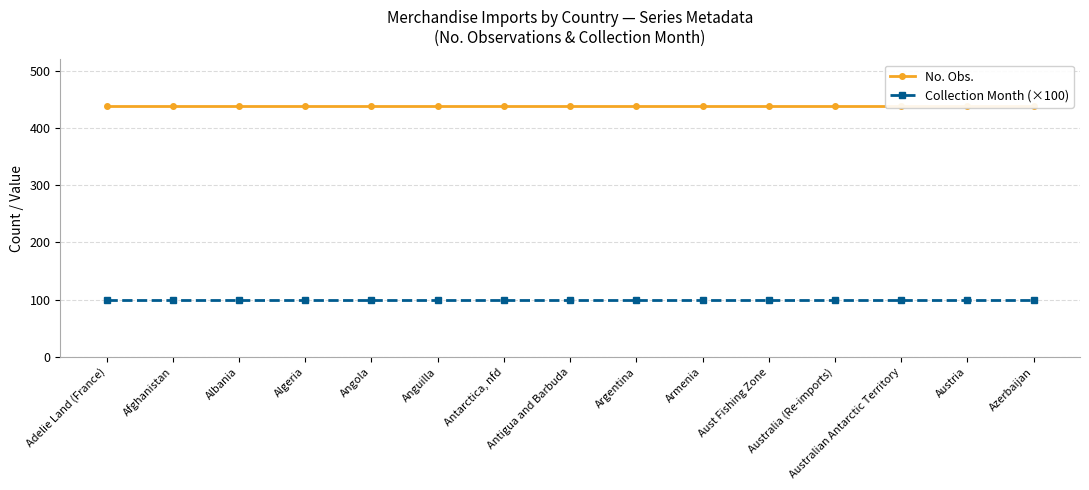

True or false: Collection Month (×100) has a value of 100 at Austria.

True